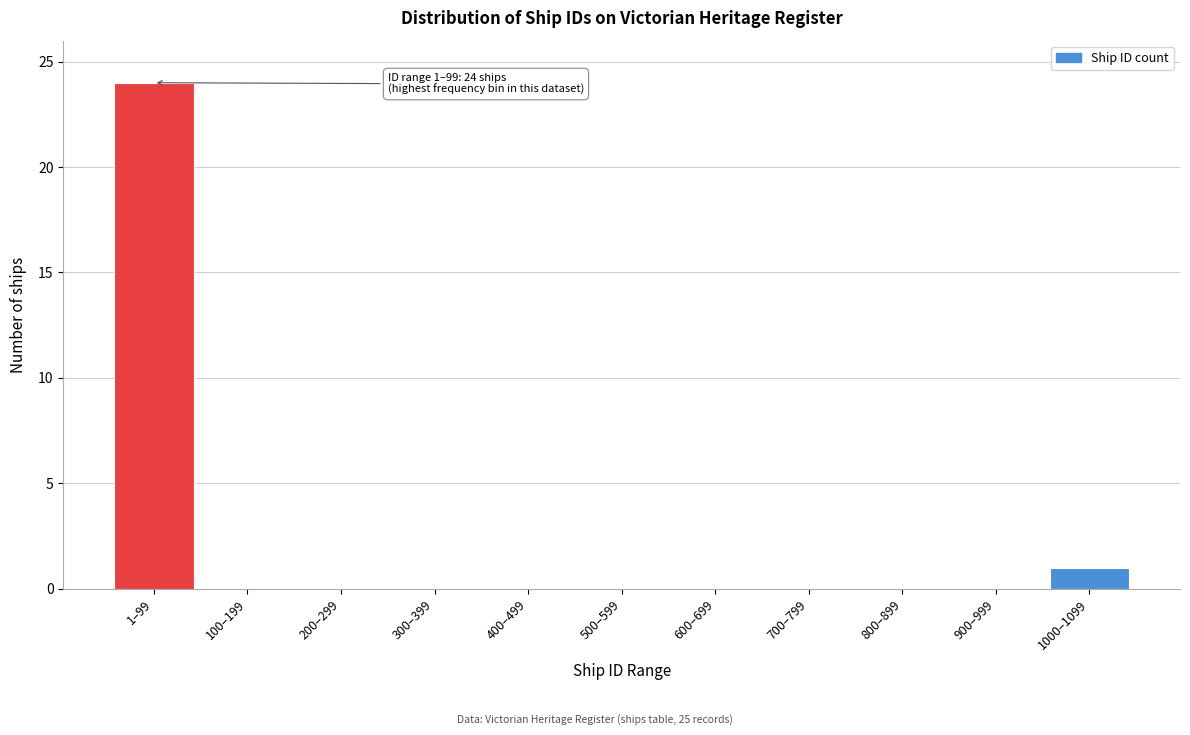

Reading left to right, extract all data points from this chart.

1–99=24	100–199=0	200–299=0	300–399=0	400–499=0	500–599=0	600–699=0	700–799=0	800–899=0	900–999=0	1000–1099=1